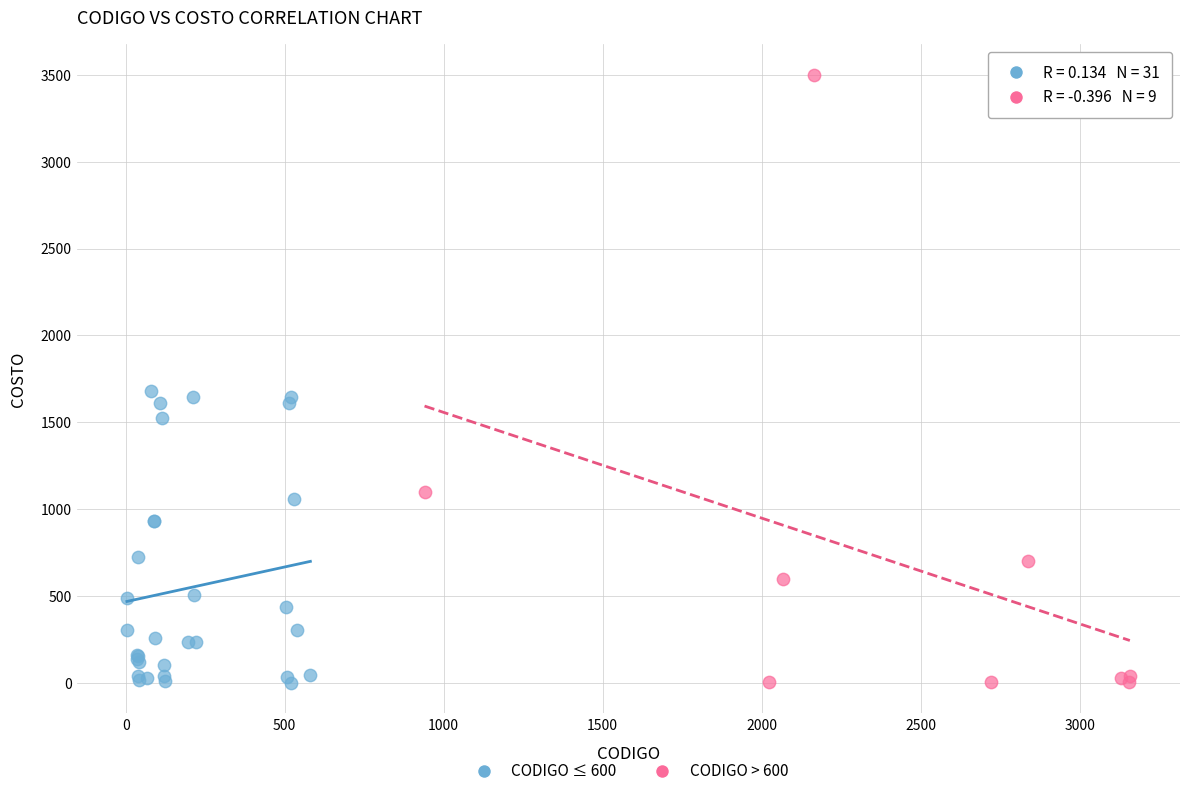

Which series has the largest Y range (max minus min)?

CODIGO > 600